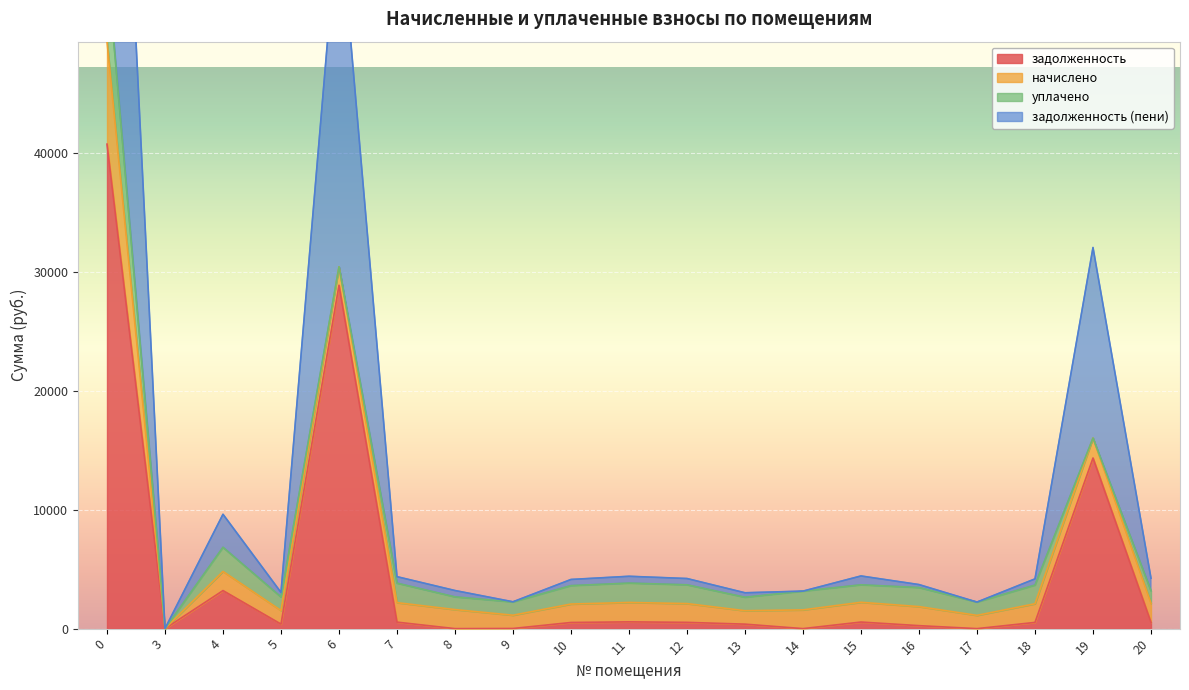

True or false: задолженность (пени) has a value of 2406.3 at 5.

False